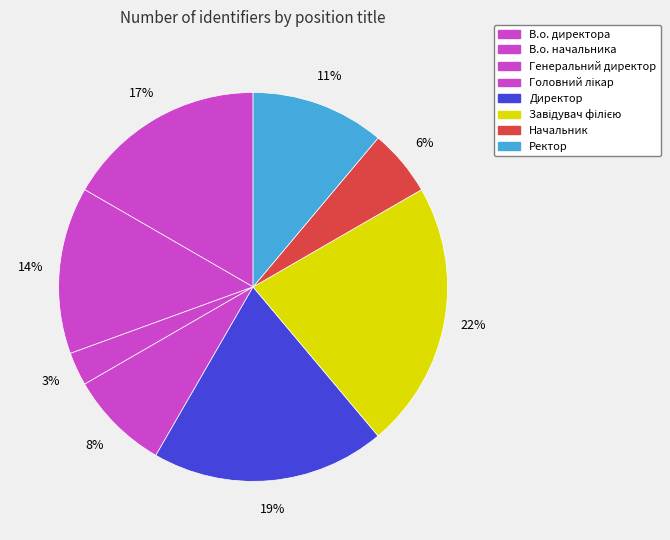

To the nearest percent, what is the combined percentage of Головний лікар and Генеральний директор?

11%